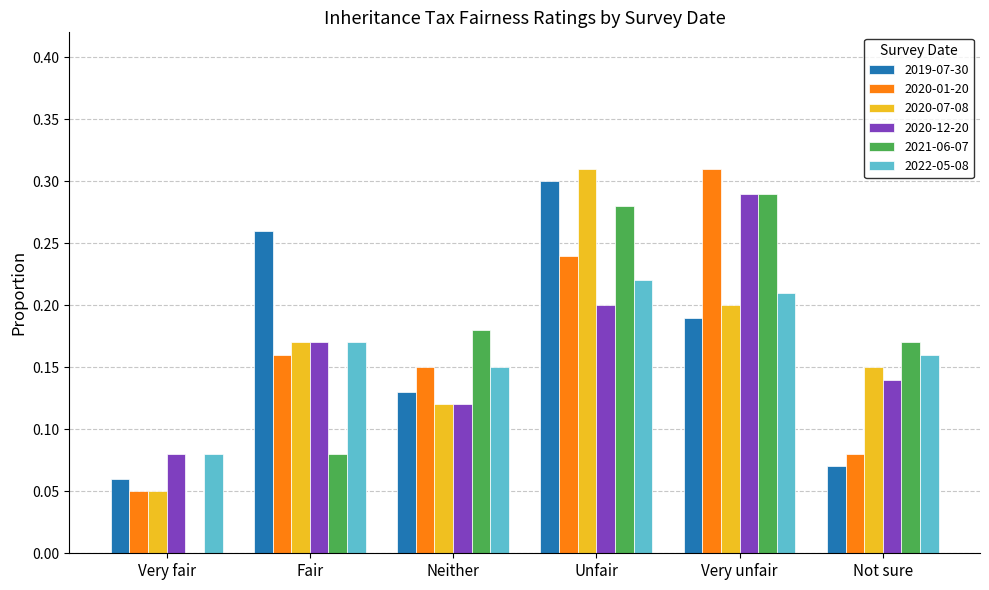

What is the sum of all 2020-07-08 values?

1.0